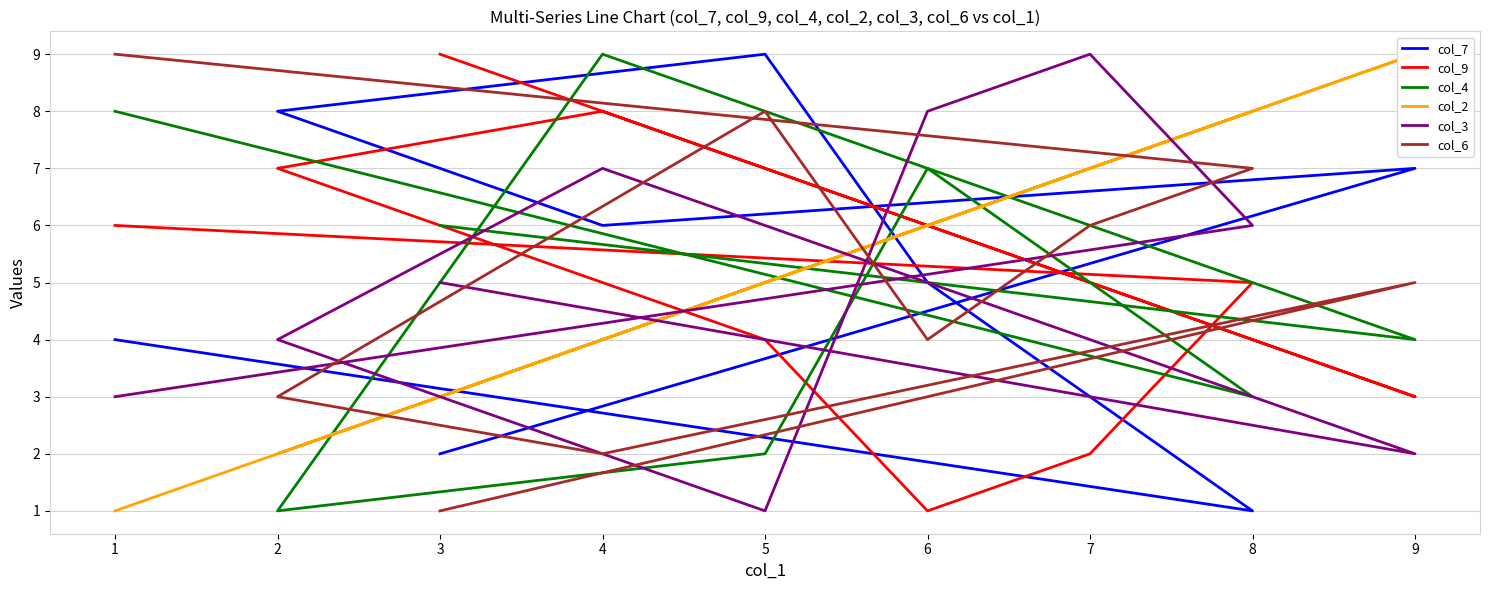

How many data points in col_6 are less than 5?

4